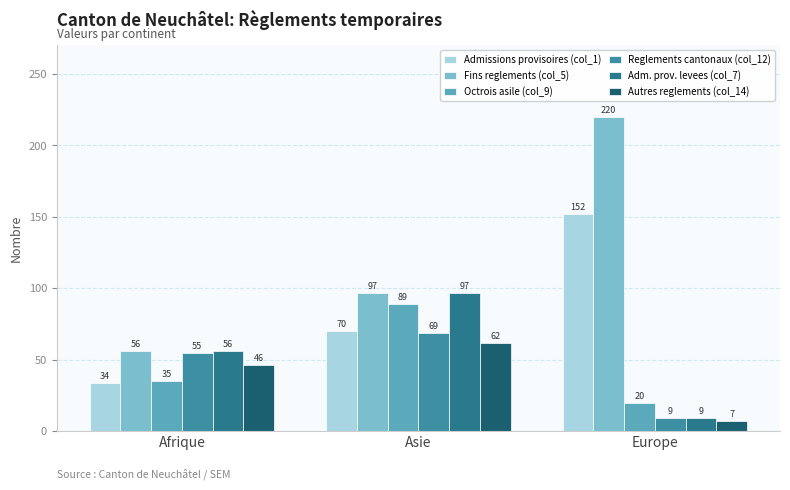

What is the difference between the highest and lowest values at Asie?

35